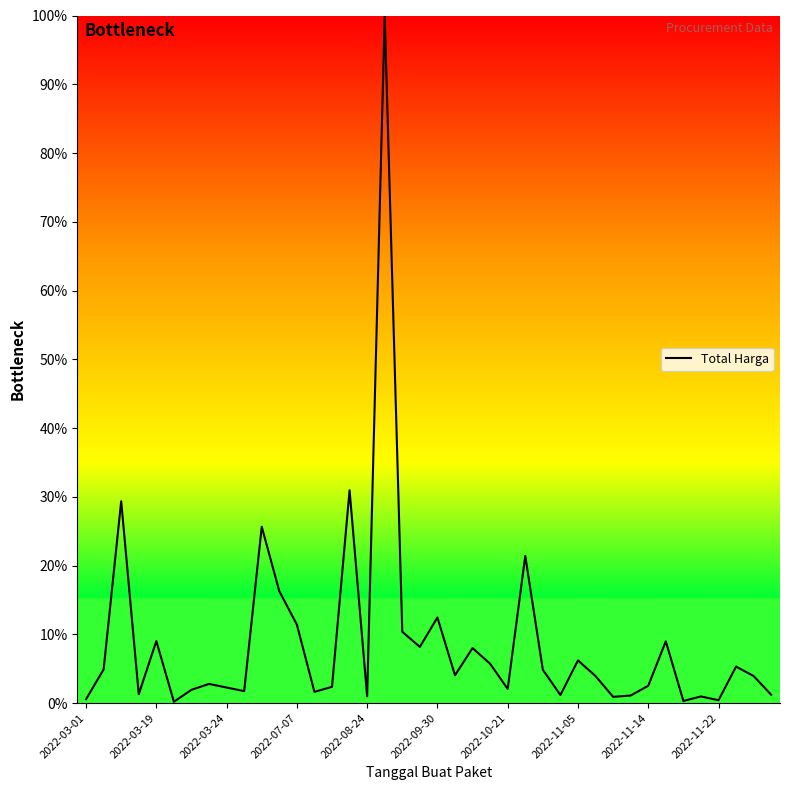

What is the difference between the maximum and minimum values?

99.8